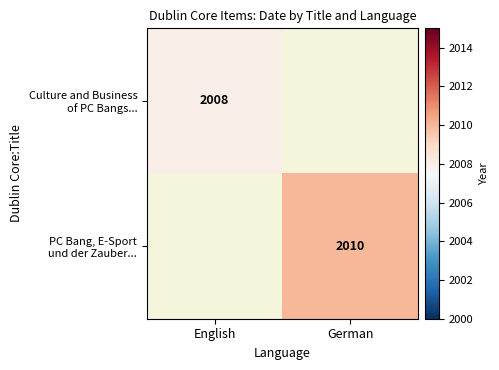

The value of PC Bang, E-Sport und der Zauber... at German is 955.0. True or false?

False